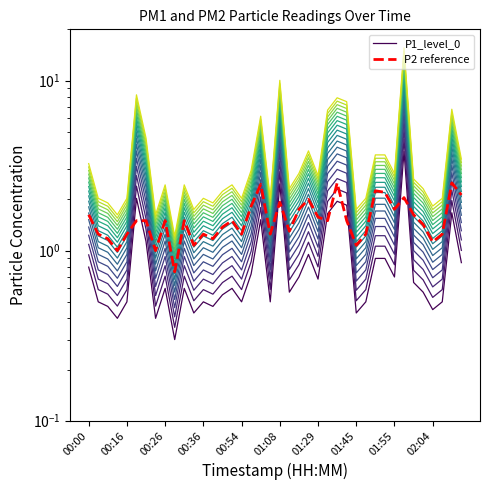

Reading right to left, transcribe all the data shown in this chart.

P1_level_0: 0.8	1.7	0.5	0.5	0.6	0.7	3.8	0.7	0.9	0.9	0.5	0.4	1.9	1.9	1.6	0.7	0.9	0.7	0.6	2.5	0.5	1.5	0.7	0.5	0.6	0.6	0.5	0.5	0.4	0.6	0.3	0.6	0.4	1.1	2.0	0.5	0.4	0.5	0.5	0.8
P2 reference: 2.1	2.5	1.2	1.1	1.4	1.6	2.0	1.8	2.2	2.2	1.2	1.1	1.5	2.5	1.5	1.6	2.0	1.8	1.3	1.9	1.2	2.5	1.8	1.2	1.5	1.4	1.2	1.2	1.1	1.5	0.8	1.5	1.0	1.5	1.5	1.2	1.0	1.2	1.2	1.6